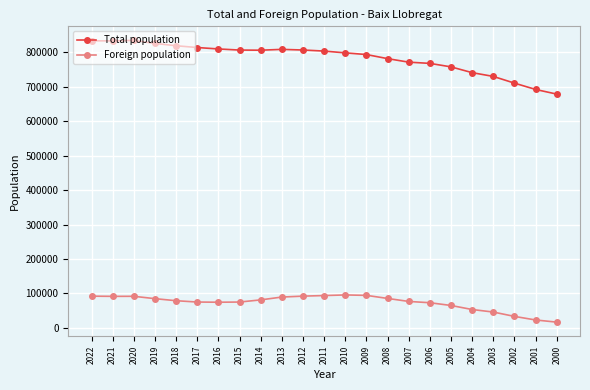

What is the difference between the highest and lowest values at 2013?

719291